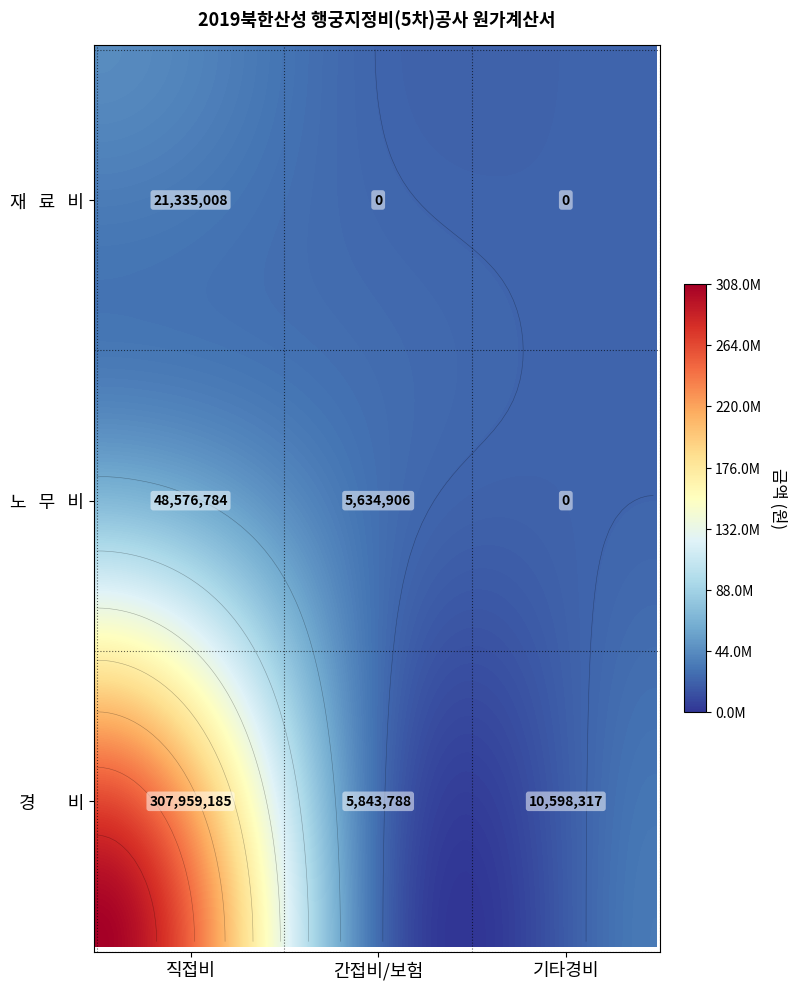

The 산  재  보  험  료 series shows -1075848 at 1. True or false?

False